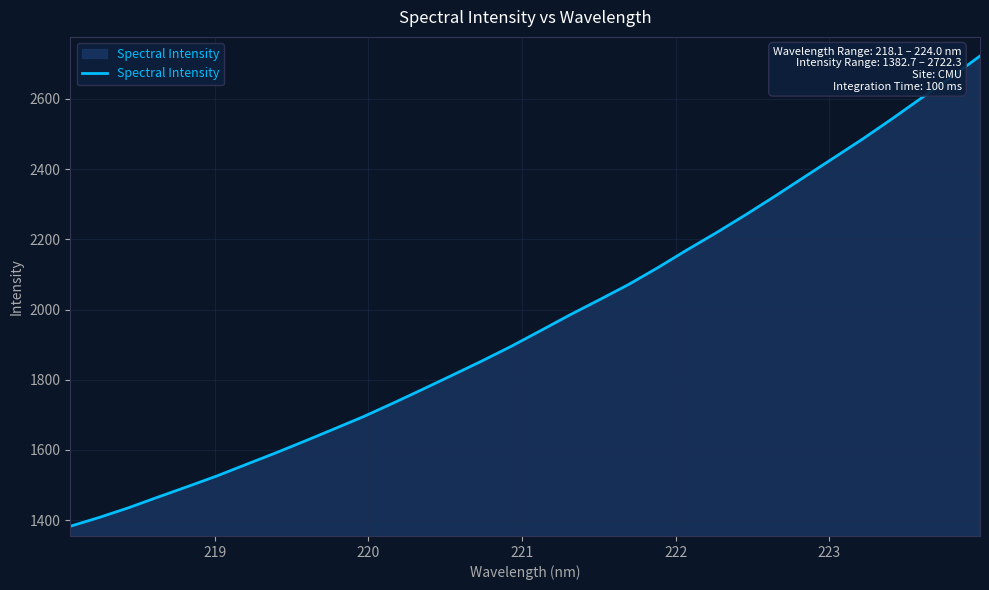

What is the greatest value displayed?

2722.3